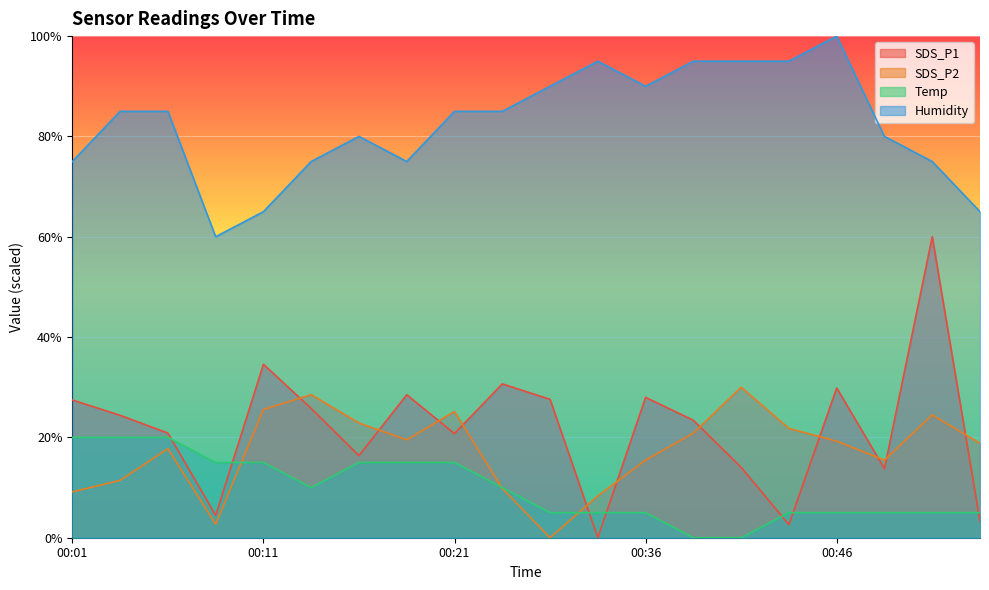

Reading left to right, extract all data points from this chart.

SDS_P1: 00:01=27.5	00:03=24.4	00:06=20.9	00:08=4.5	00:11=34.6	00:13=25.8	00:16=16.4	00:18=28.5	00:21=20.8	00:23=30.7	00:31=27.6	00:34=0.0	00:36=28.0	00:39=23.4	00:41=14.0	00:44=2.6	00:46=29.9	00:48=13.8	00:51=60.0	00:53=3.3
SDS_P2: 00:01=9.1	00:03=11.4	00:06=17.8	00:08=2.7	00:11=25.6	00:13=28.5	00:16=22.9	00:18=19.5	00:21=25.2	00:23=9.8	00:31=0.0	00:34=8.3	00:36=15.5	00:39=20.9	00:41=30.0	00:44=21.8	00:46=19.2	00:48=15.5	00:51=24.5	00:53=18.8
Temp: 00:01=20.0	00:03=20.0	00:06=20.0	00:08=15.0	00:11=15.0	00:13=10.0	00:16=15.0	00:18=15.0	00:21=15.0	00:23=10.0	00:31=5.0	00:34=5.0	00:36=5.0	00:39=0.0	00:41=0.0	00:44=5.0	00:46=5.0	00:48=5.0	00:51=5.0	00:53=5.0
Humidity: 00:01=75.0	00:03=85.0	00:06=85.0	00:08=60.0	00:11=65.0	00:13=75.0	00:16=80.0	00:18=75.0	00:21=85.0	00:23=85.0	00:31=90.0	00:34=95.0	00:36=90.0	00:39=95.0	00:41=95.0	00:44=95.0	00:46=100.0	00:48=80.0	00:51=75.0	00:53=65.0